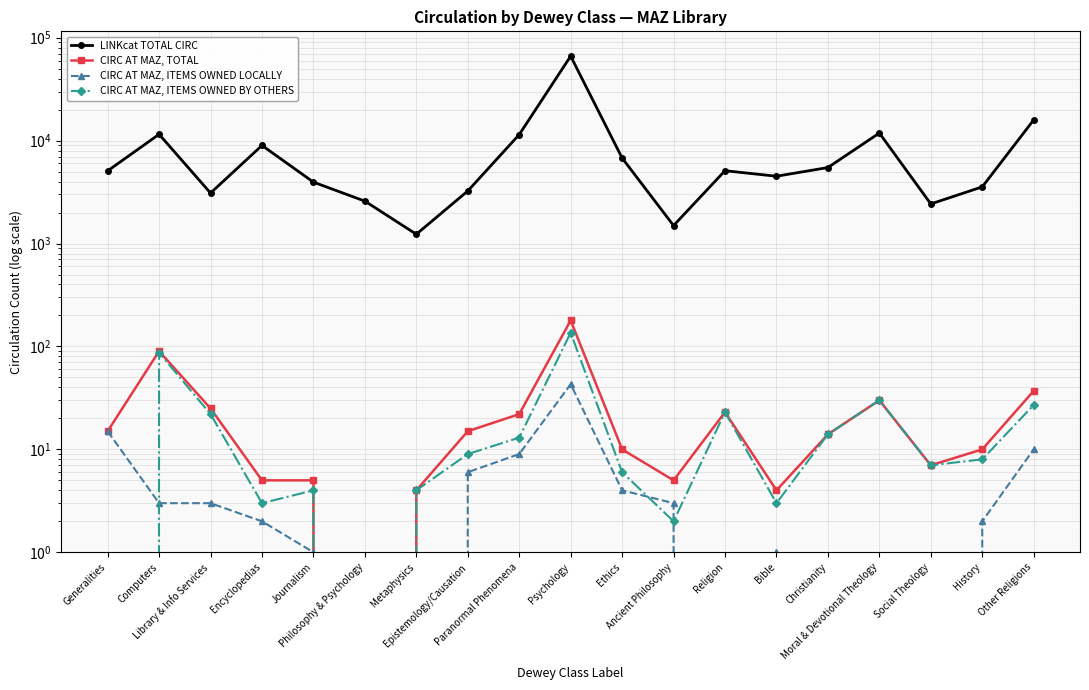

How many lines are shown in the chart?

4